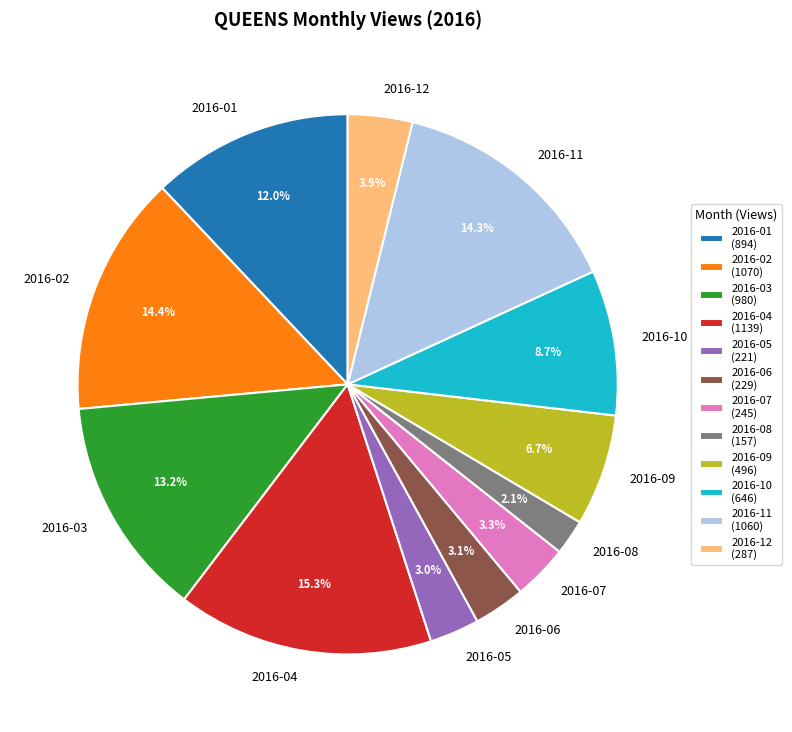

Is 2016-01 the majority of the pie?

No